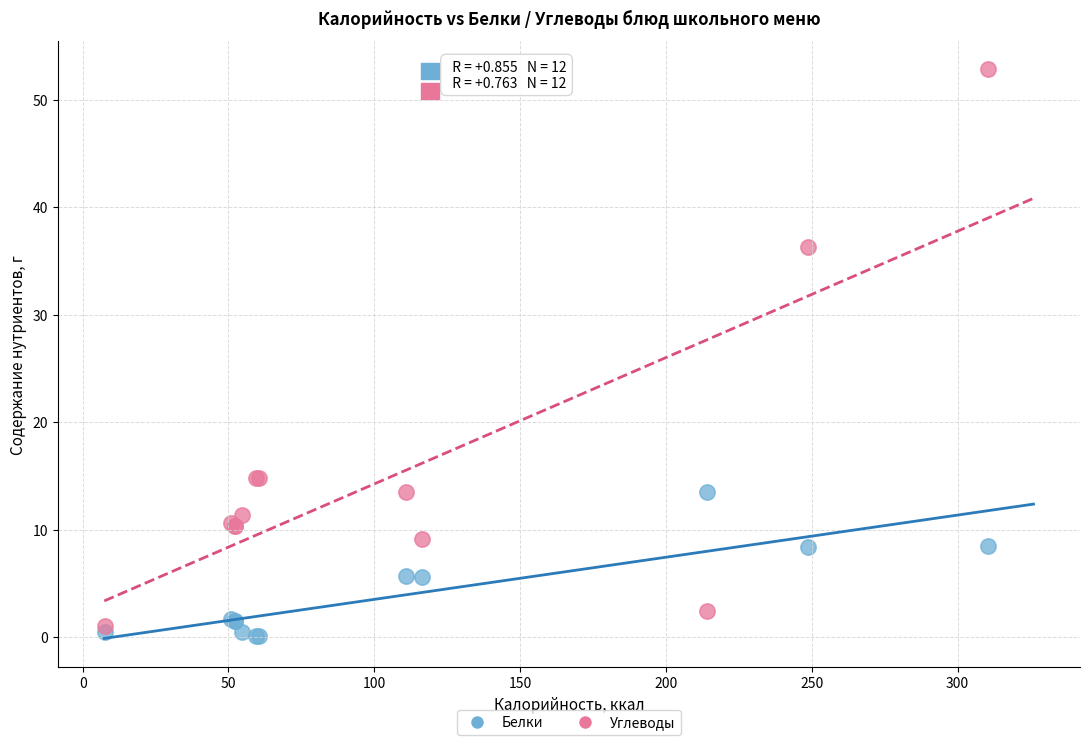

What are all the series names shown in the legend?

Белки, Углеводы